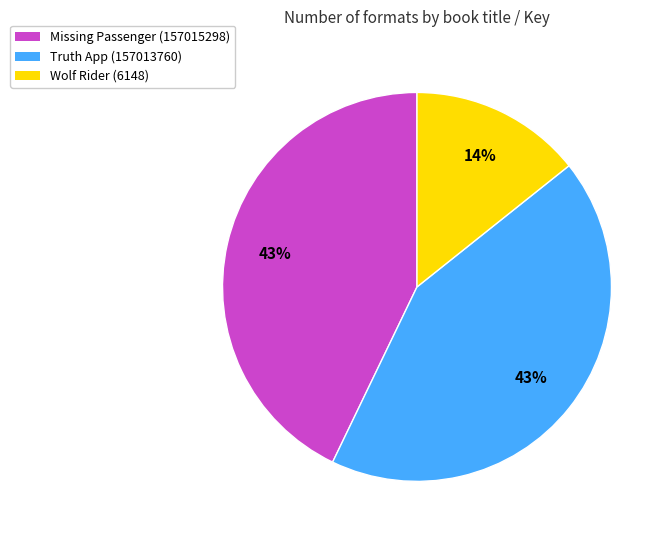

Is it true that Wolf Rider (6148) is 14% of the pie?

True